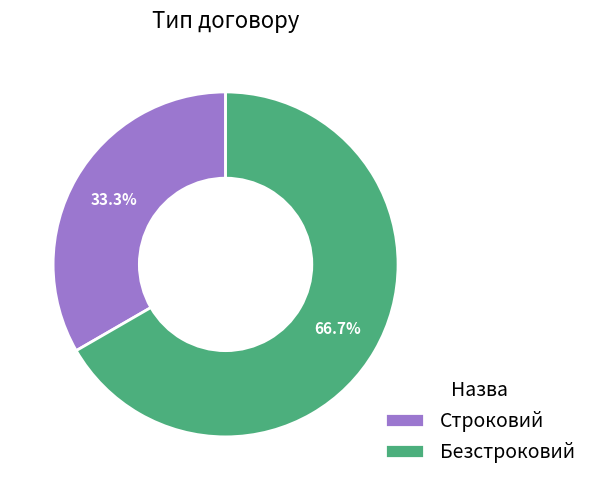

Approximately how many times larger is the value at Безстроковий compared to Строковий?

2.0